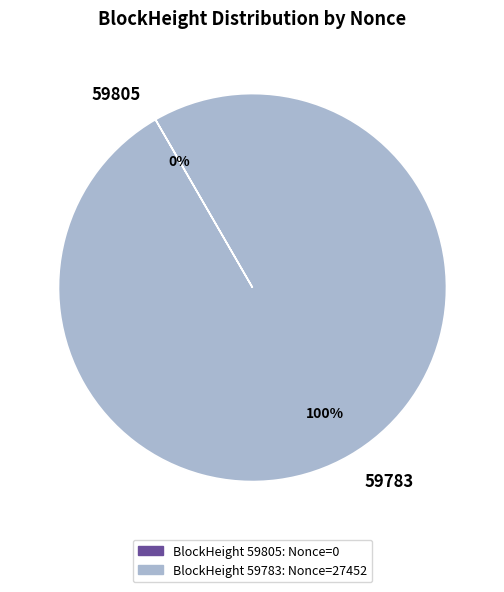

What is the largest slice in the pie chart?

59783